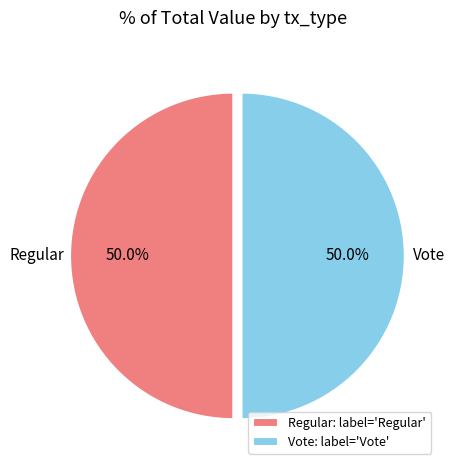

Is the sum of Regular and Vote greater than half?

Yes